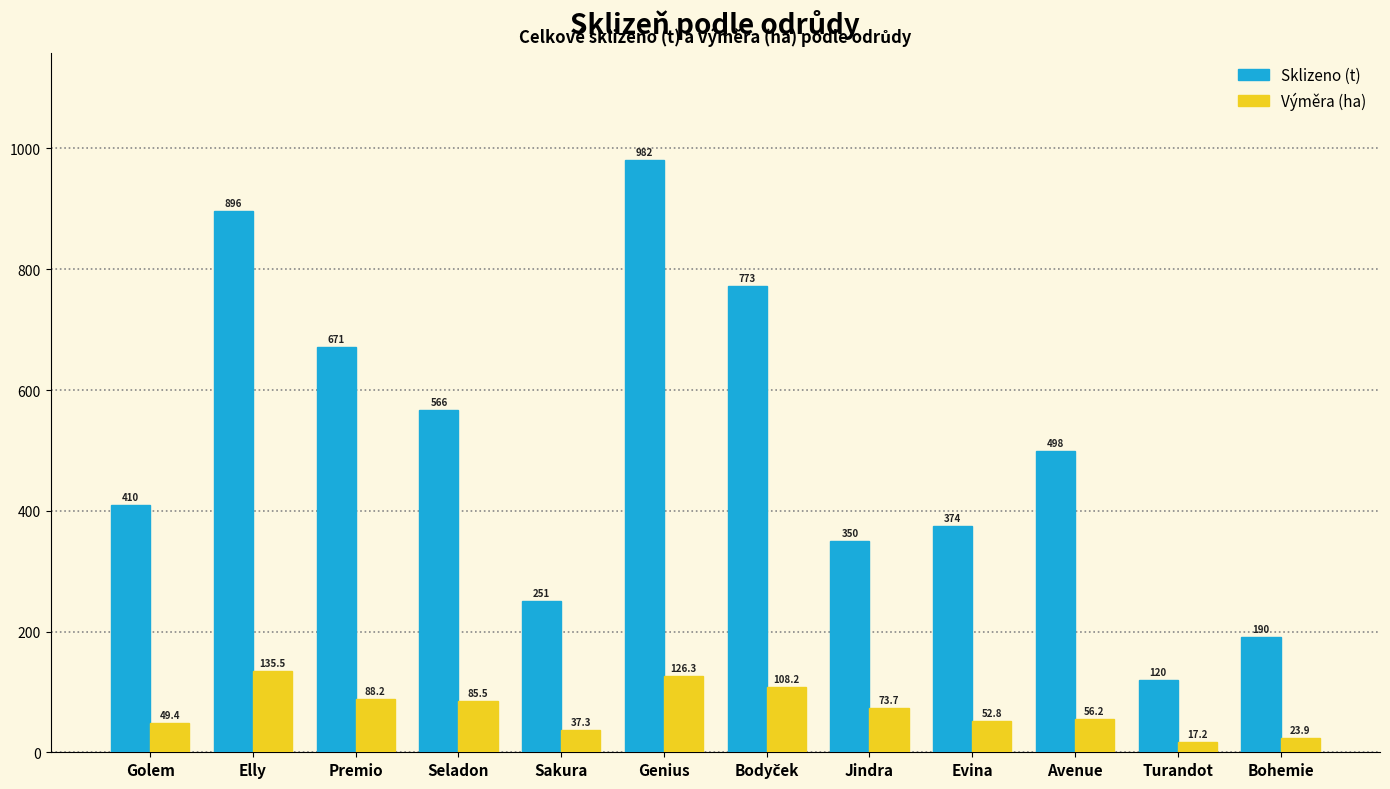

Where does the Sklizeno (t) series first go above 498?

Elly